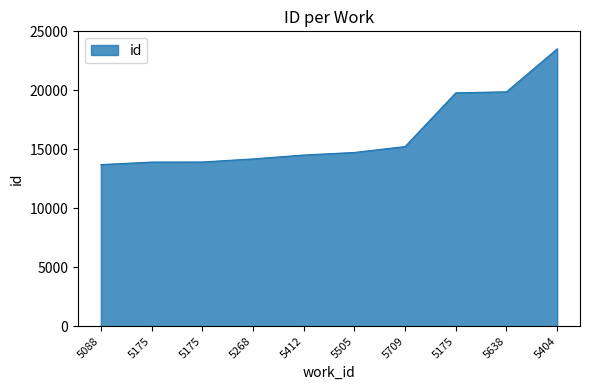

Rank the categories by value from lowest to highest.

5088, 5175, 5175, 5268, 5412, 5505, 5709, 5175, 5638, 5404